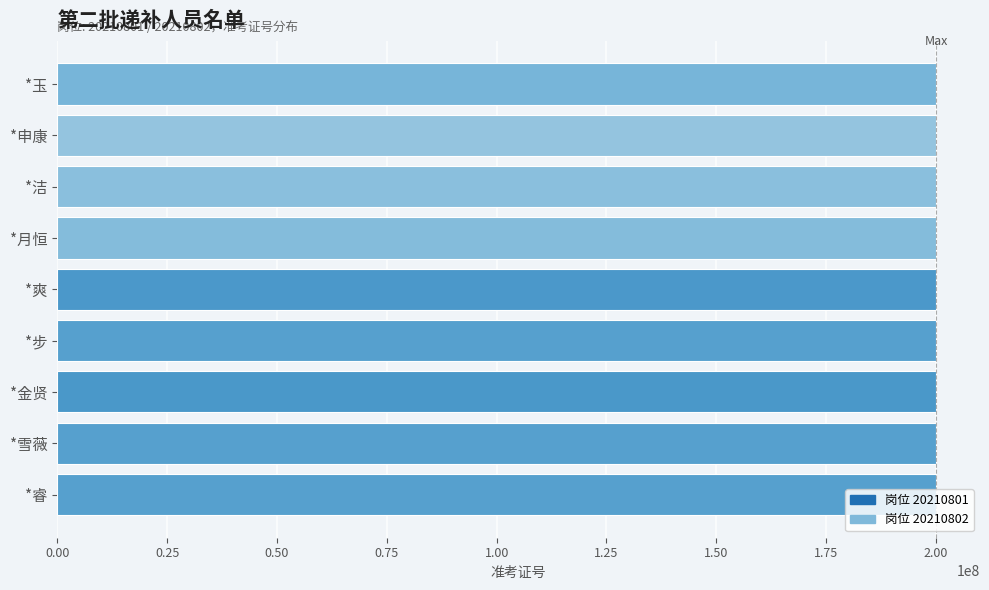

True or false: the data shows 200012016 at *洁.

True